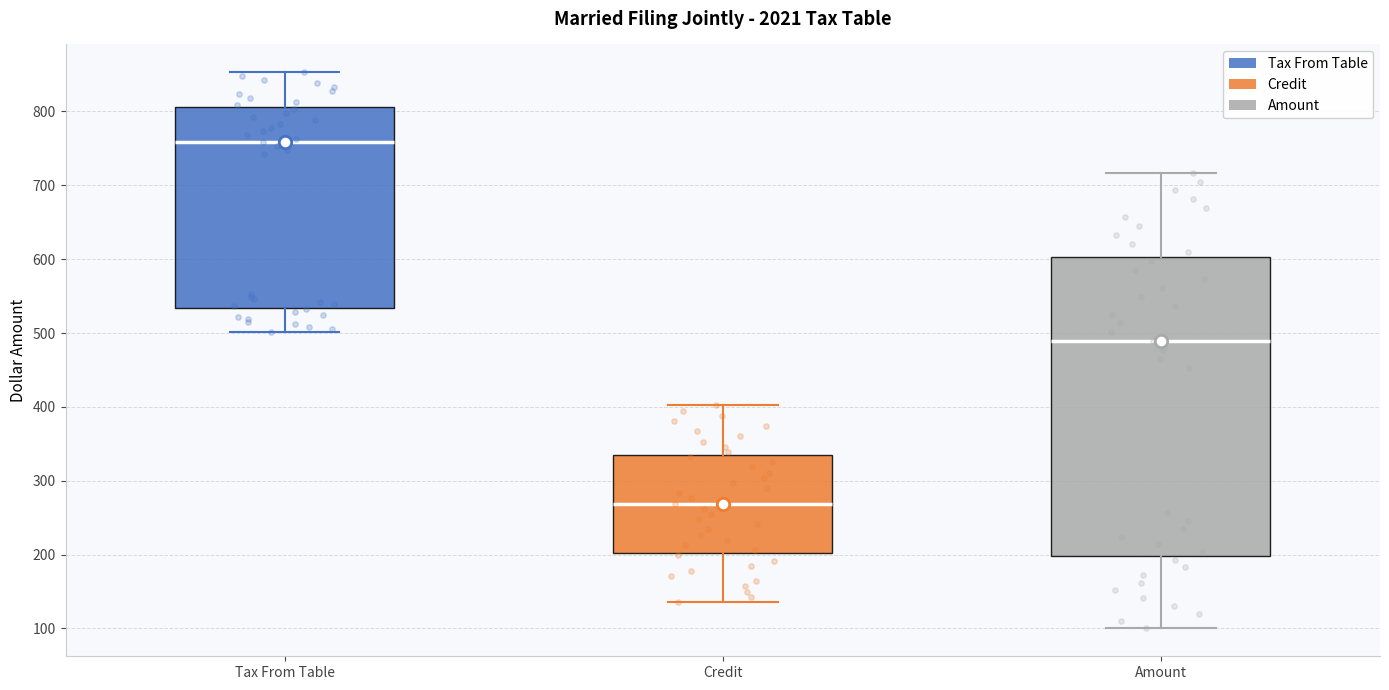

Which box's median line is the lowest?

Credit